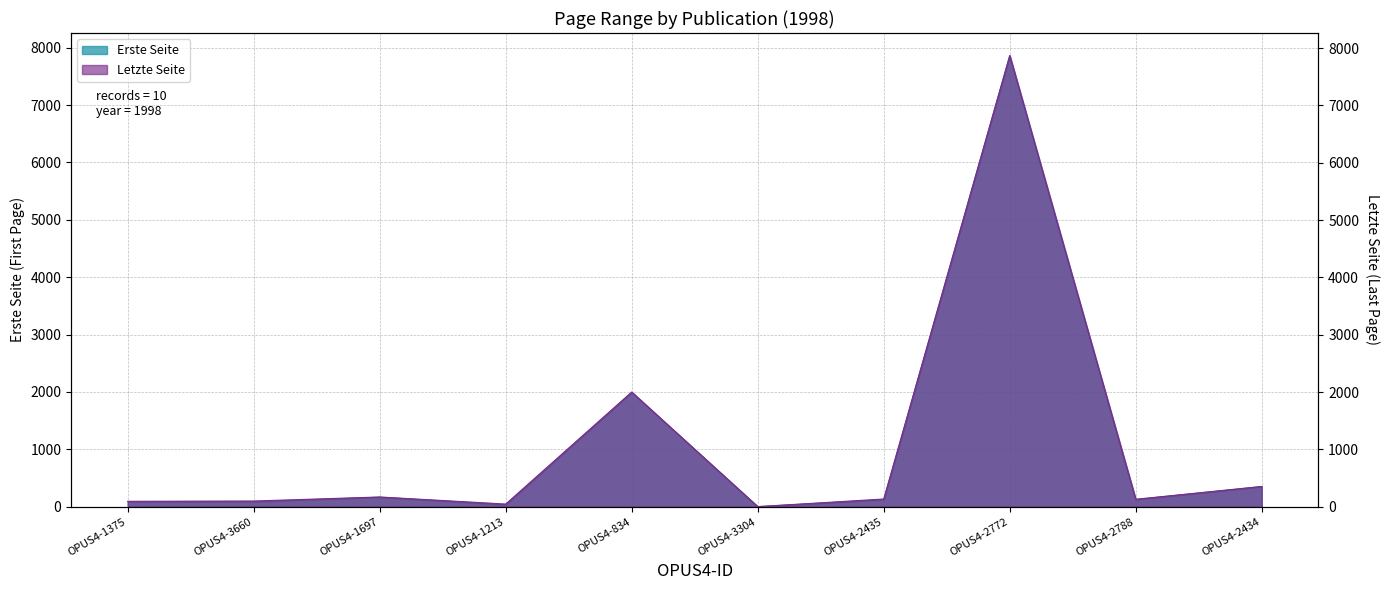

What is the sum of all Letzte Seite values?

10888